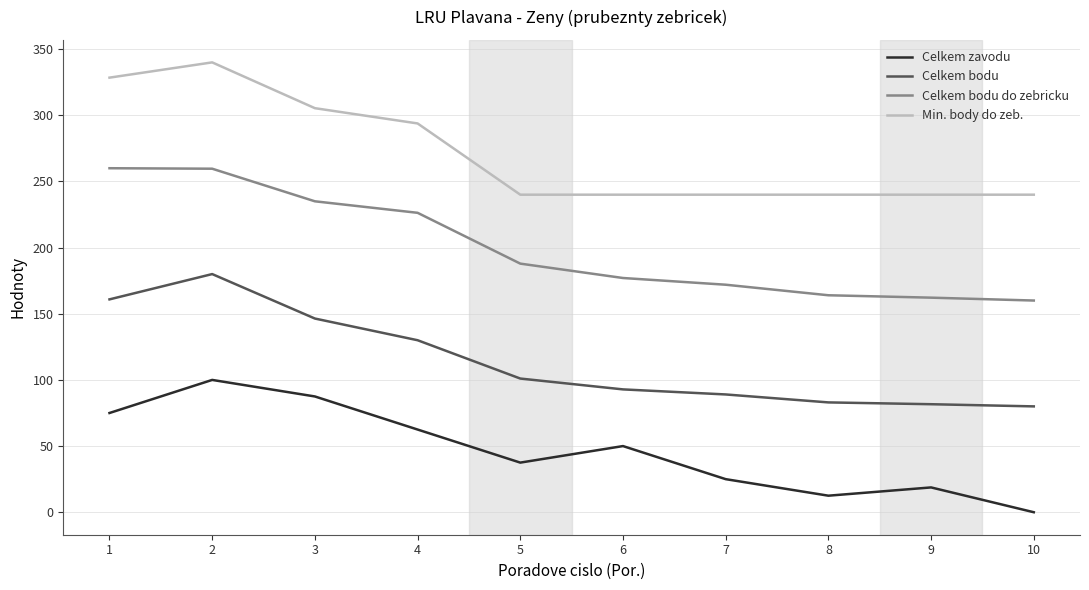

At which label does Celkem bodu first exceed 101?

1